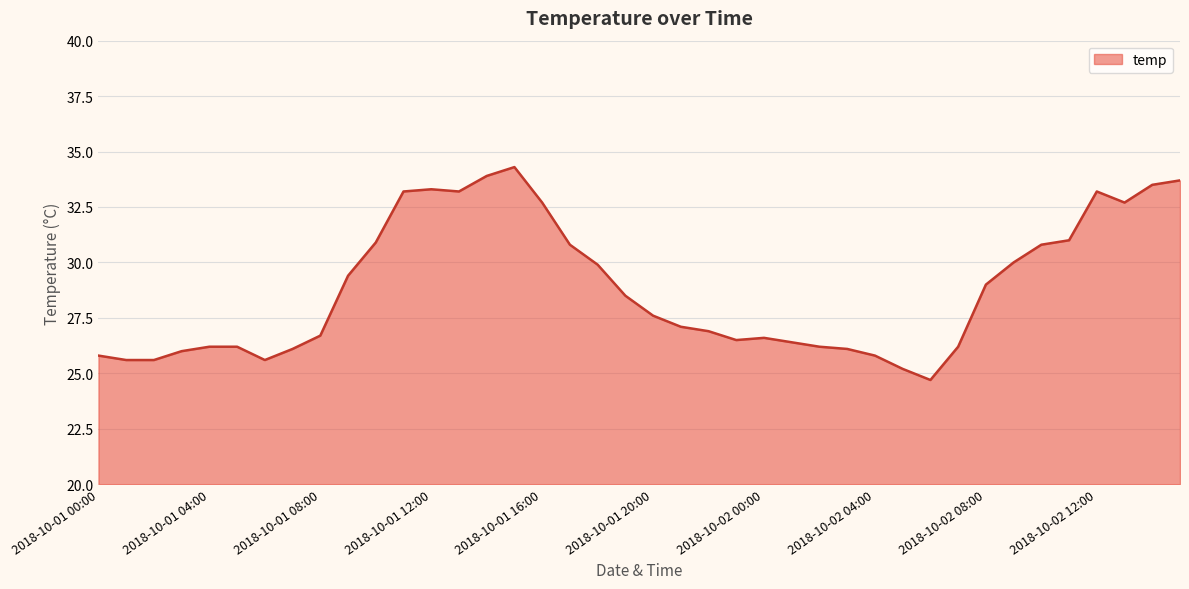

What is the difference between the maximum and minimum values?

9.6